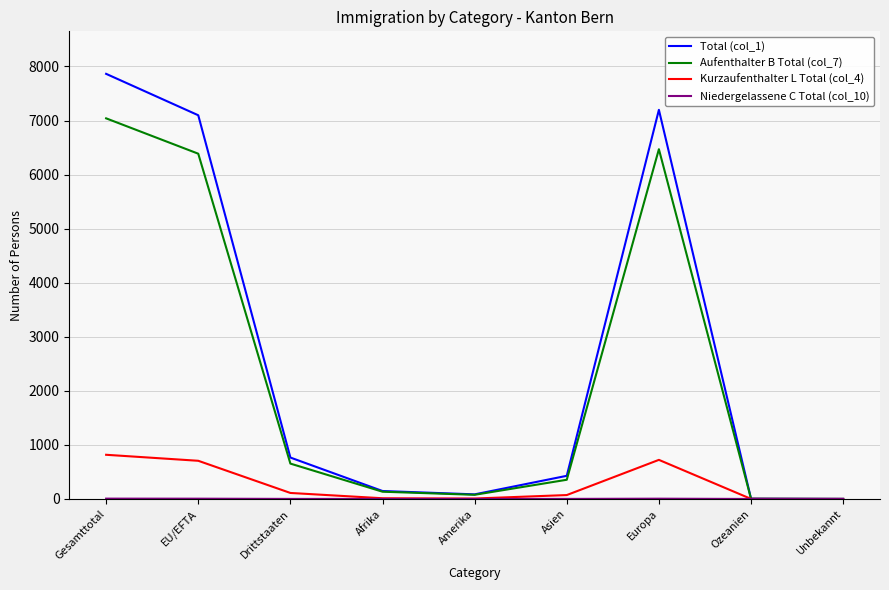

Which series has the widest spread of values?

Total (col_1)